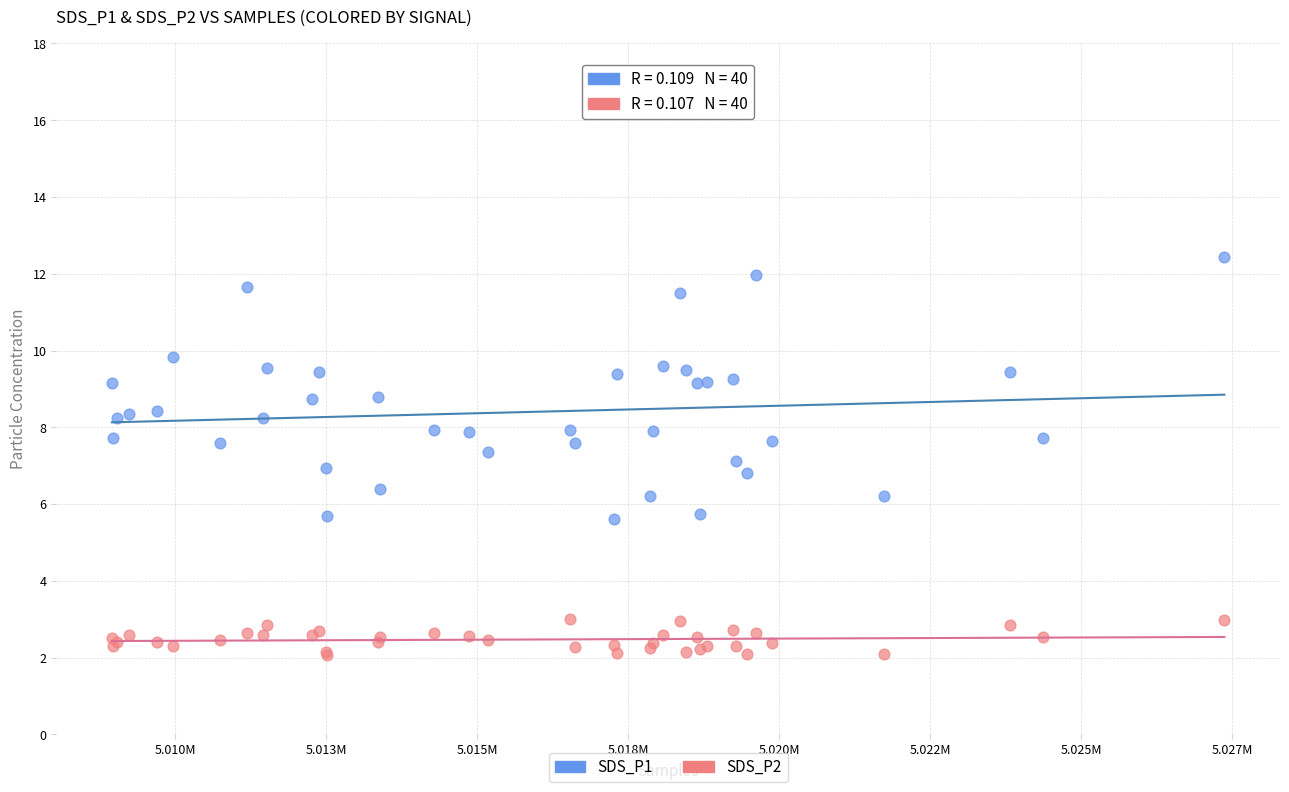

What are all the series names shown in the legend?

SDS_P1, SDS_P2